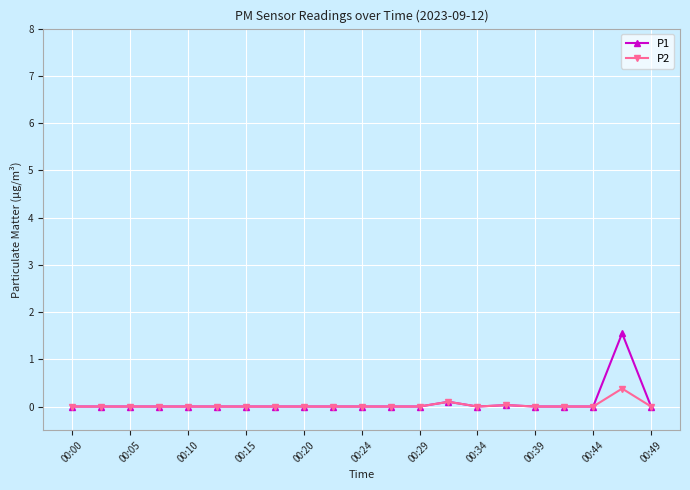

How many categories are shown in the chart?

21